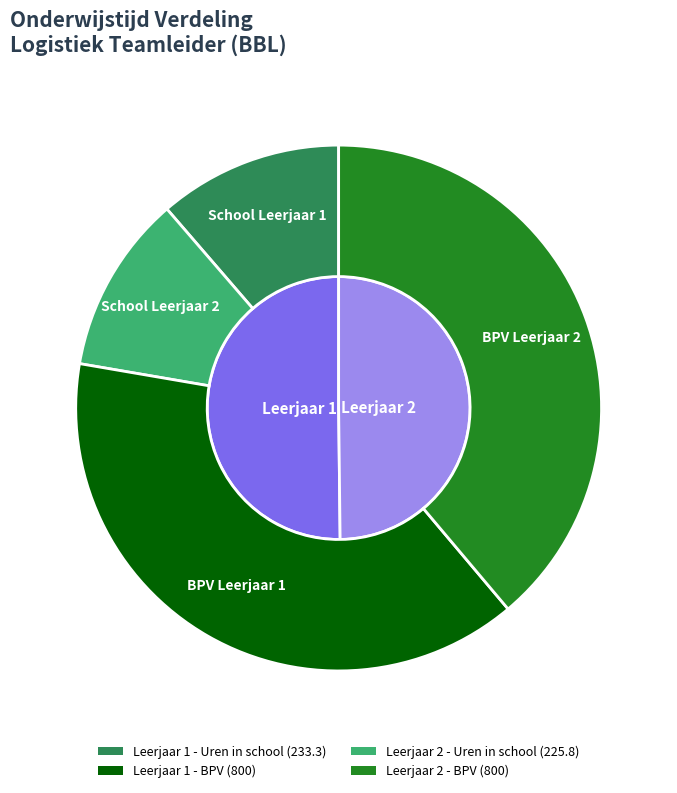

True or false: Leerjaar 2 accounts for 49% of the total.

True